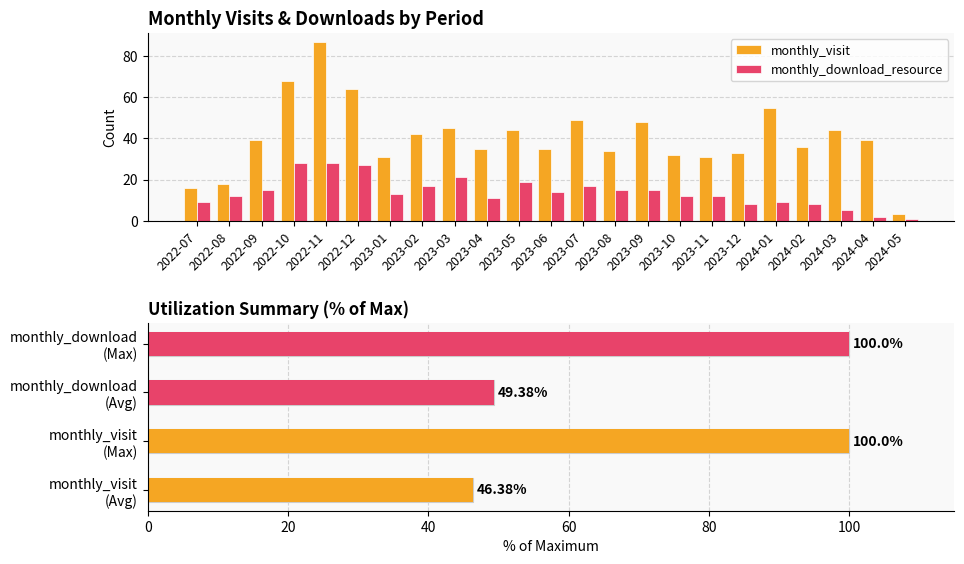

List the labels in order of monthly_download_resource value, largest first.

2022-10, 2022-11, 2022-12, 2023-03, 2023-05, 2023-02, 2023-07, 2022-09, 2023-08, 2023-09, 2023-06, 2023-01, 2022-08, 2023-10, 2023-11, 2023-04, 2022-07, 2024-01, 2023-12, 2024-02, 2024-03, 2024-04, 2024-05